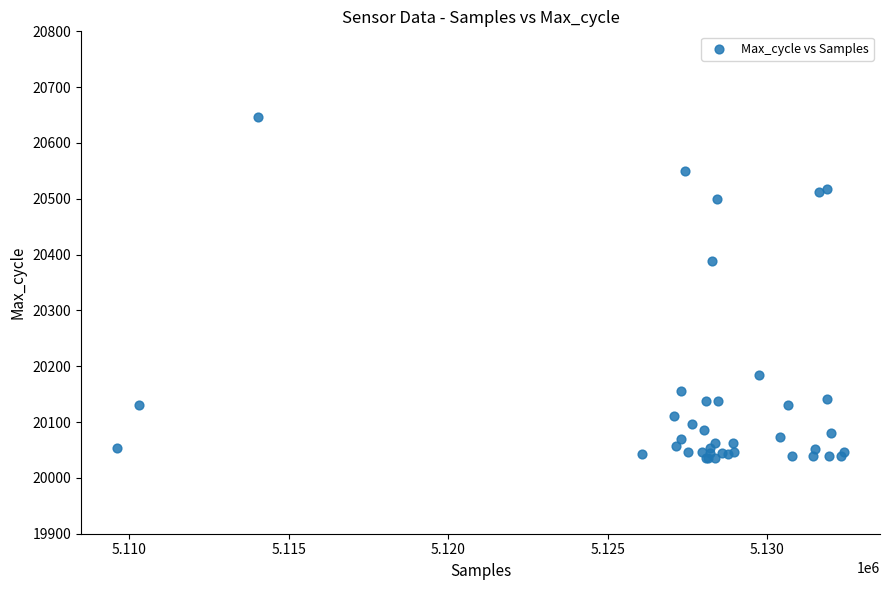

What Y value in the scatter plot is closest to 20341?

20388